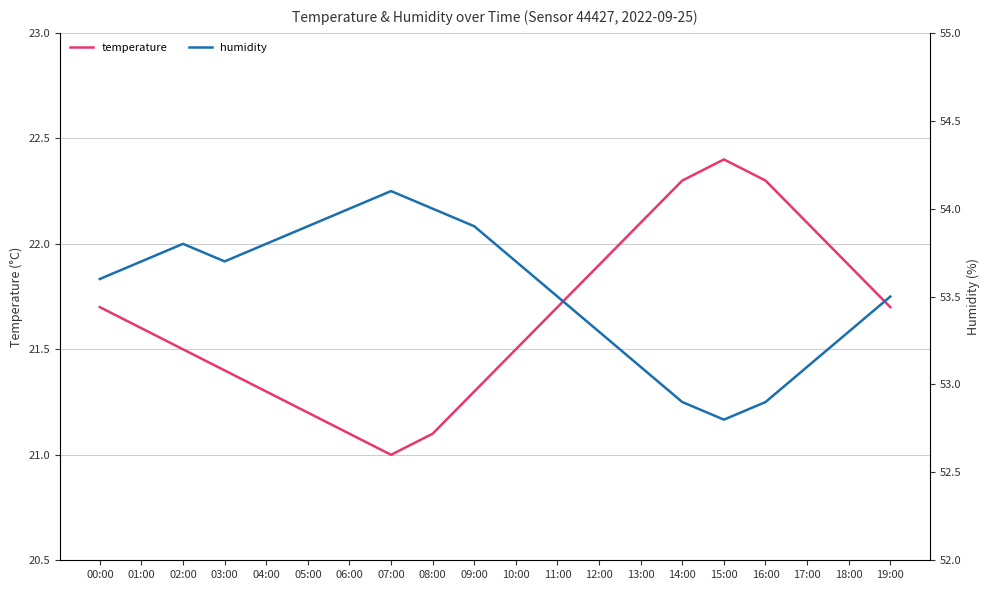

What is the difference between the second highest and minimum values in the temperature series?

1.3